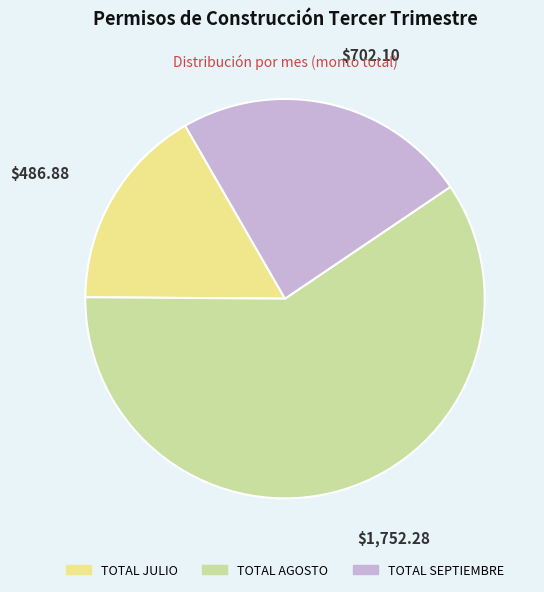

How many slices are in this pie chart?

3